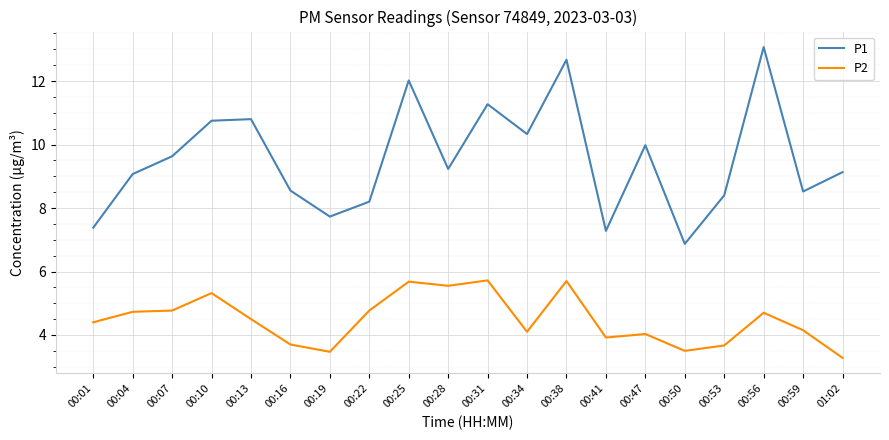

What is the spread (max minus min) of values at 00:41?

3.4